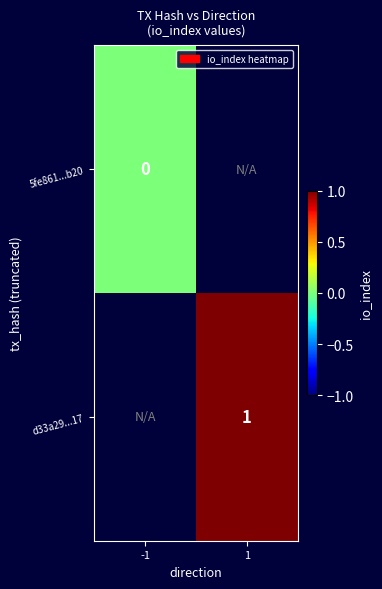

Is it true that d33a29...17 equals 1 at 1?

True